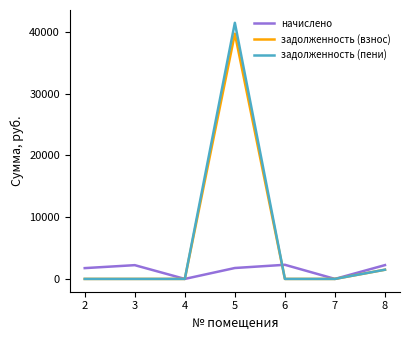

Does the chart have visible grid lines?

No